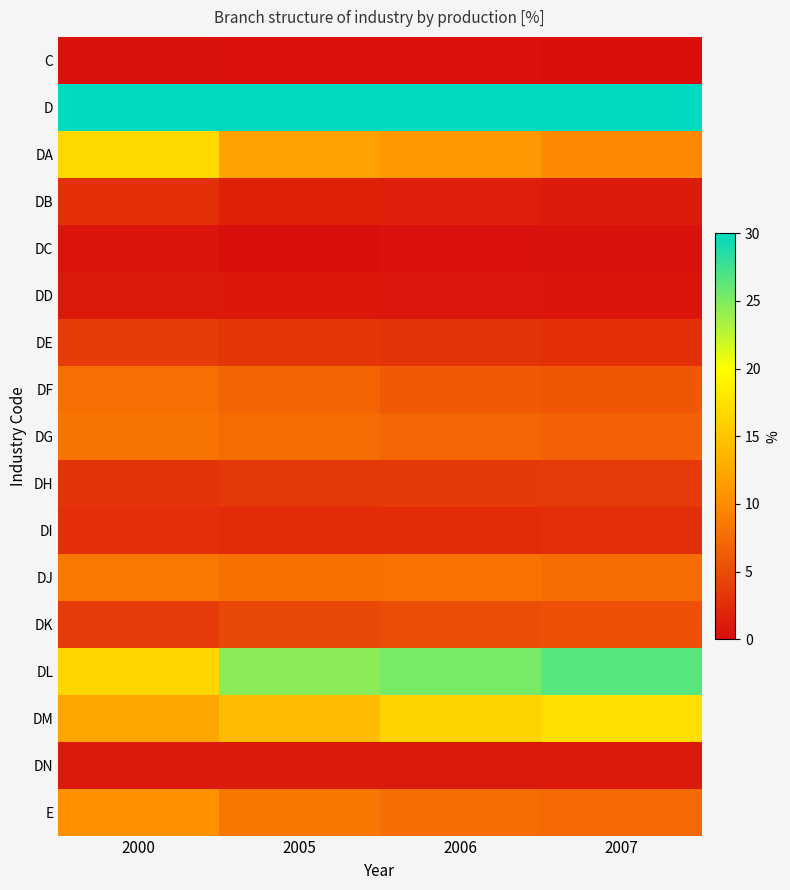

Reading right to left, what are all the values shown in this chart?

C: 2007=0.4	2006=0.5	2005=0.4	2000=0.5
D: 2007=92.3	2006=91.9	2005=91.2	2000=89.0
DA: 2007=9.7	2006=11.0	2005=11.9	2000=16.7
DB: 2007=1.2	2006=1.5	2005=1.8	2000=2.9
DC: 2007=0.6	2006=0.4	2005=0.3	2000=0.7
DD: 2007=0.8	2006=0.9	2005=1.0	2000=1.1
DE: 2007=2.9	2006=3.1	2005=3.3	2000=3.8
DF: 2007=6.0	2006=6.2	2005=6.9	2000=7.8
DG: 2007=6.7	2006=7.1	2005=7.5	2000=8.2
DH: 2007=3.7	2006=3.5	2005=3.5	2000=3.1
DI: 2007=2.8	2006=2.5	2005=2.5	2000=2.7
DJ: 2007=7.6	2006=8.0	2005=7.9	2000=8.5
DK: 2007=5.4	2006=5.1	2005=4.7	2000=3.7
DL: 2007=26.5	2006=25.3	2005=24.6	2000=16.4
DM: 2007=17.3	2006=16.2	2005=14.2	2000=12.2
DN: 2007=1.1	2006=1.1	2005=1.1	2000=1.1
E: 2007=7.3	2006=7.7	2005=8.4	2000=10.5